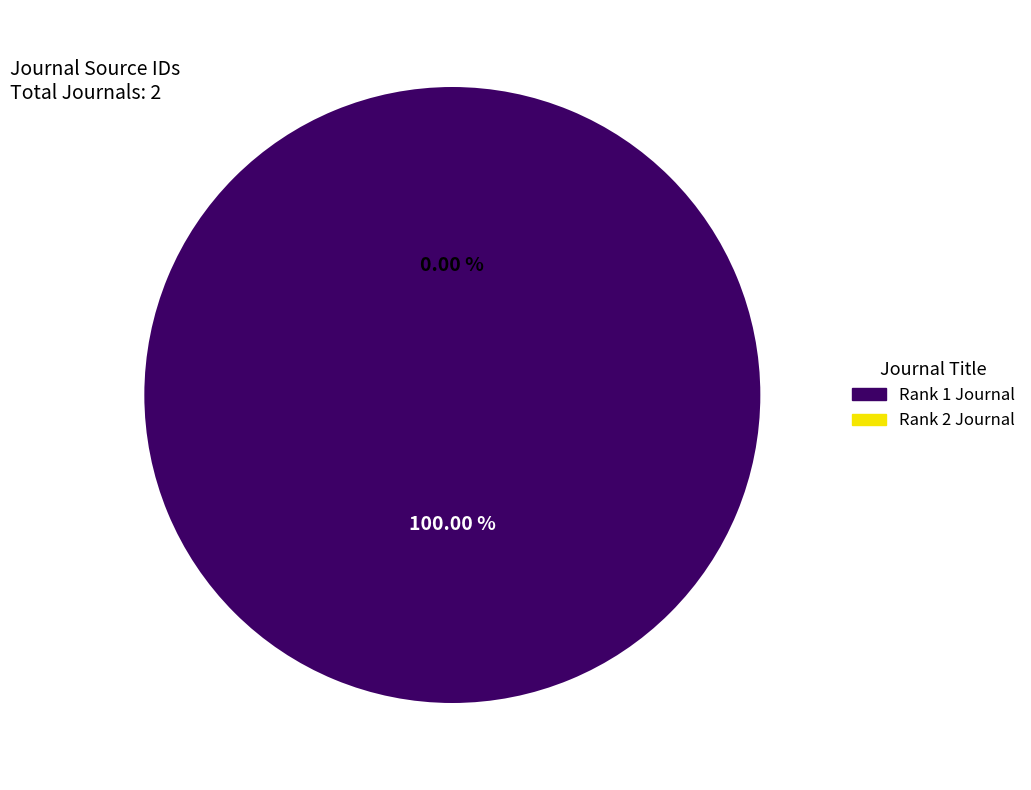

The Revista Cientifica de la Facultad de Ciencias Veterinarias slice represents 11% of the pie. True or false?

False